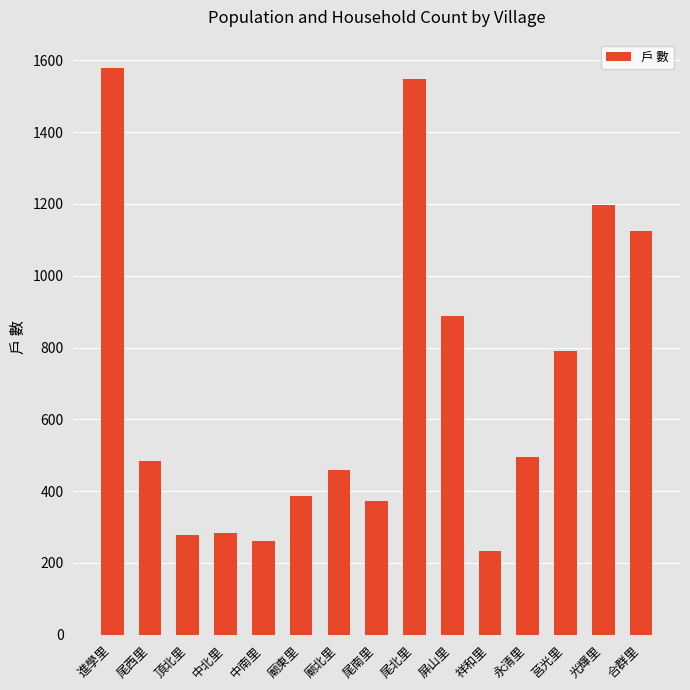

What is the value of the 11th bar from the left?

234